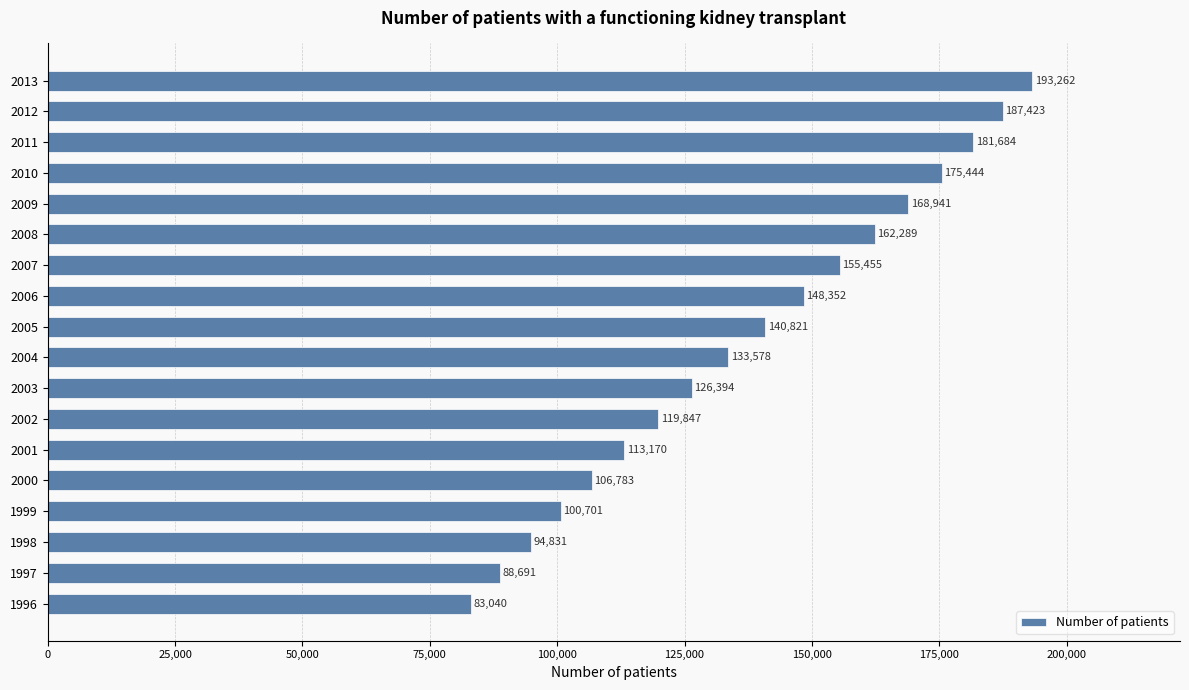

Is it true that the value at 1999 is 100701?

True